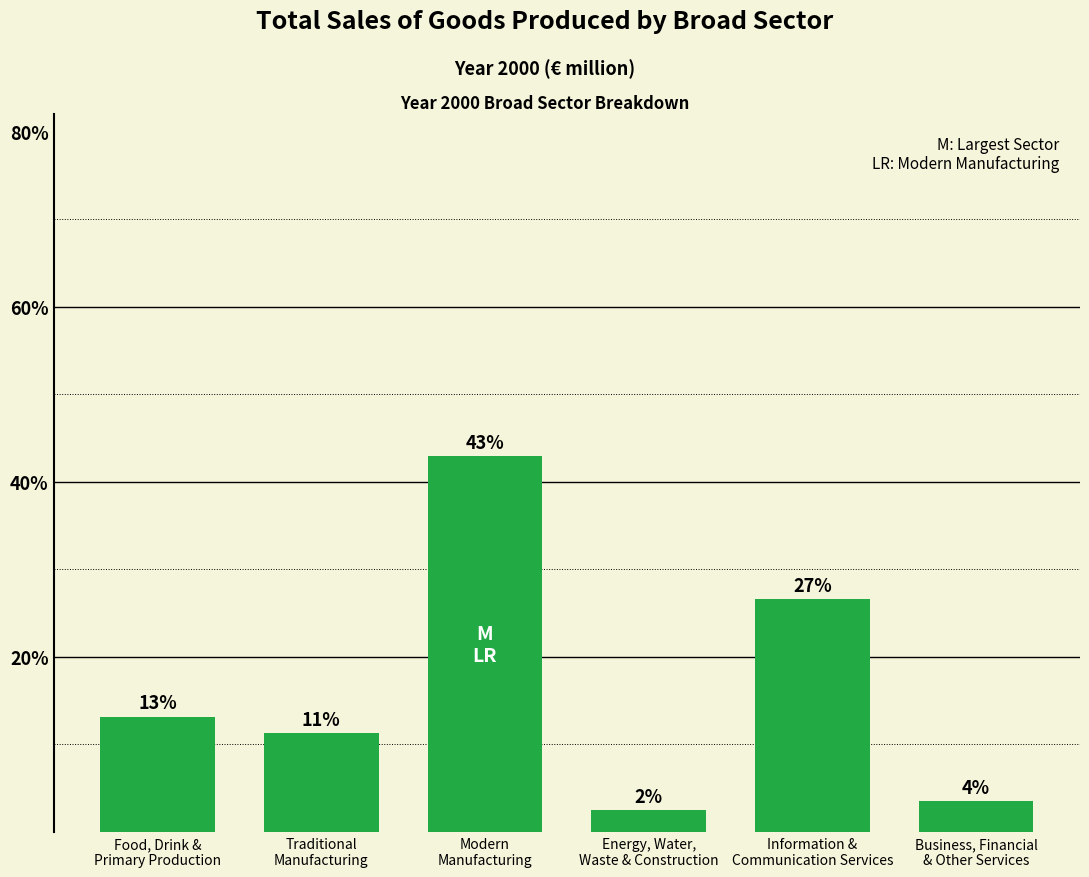

What is the difference between the values at Traditional
Manufacturing and Information &
Communication Services?

15.3